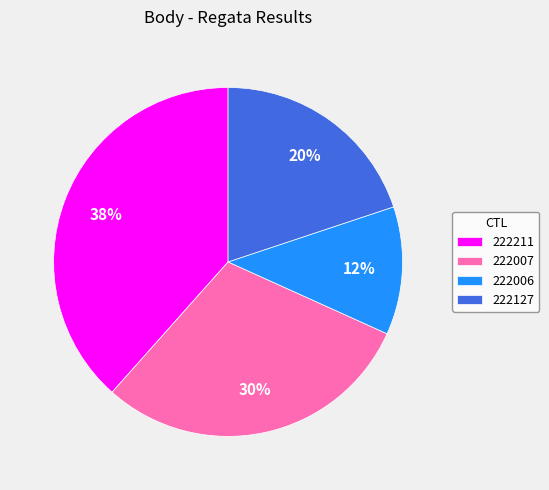

The 222006 slice represents 12% of the pie. True or false?

True